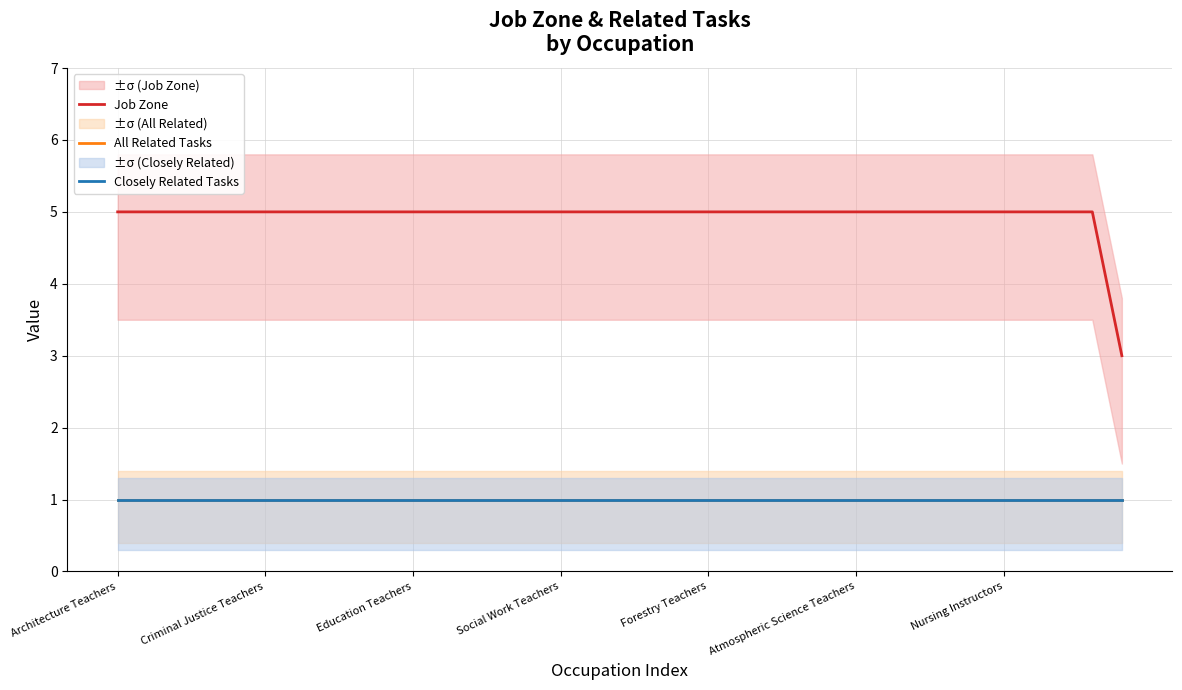

How many series are shown in this chart?

3